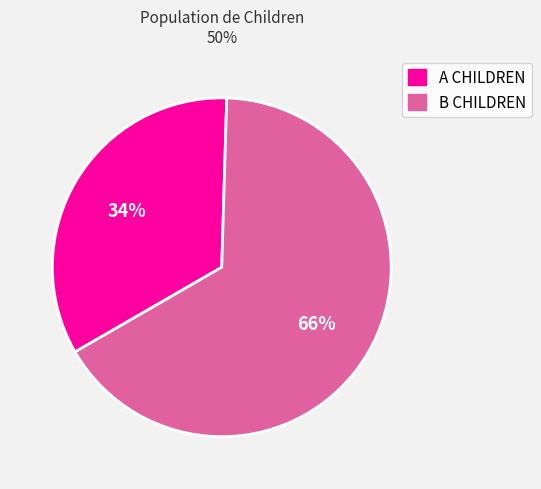

The B CHILDREN slice represents 75% of the pie. True or false?

False